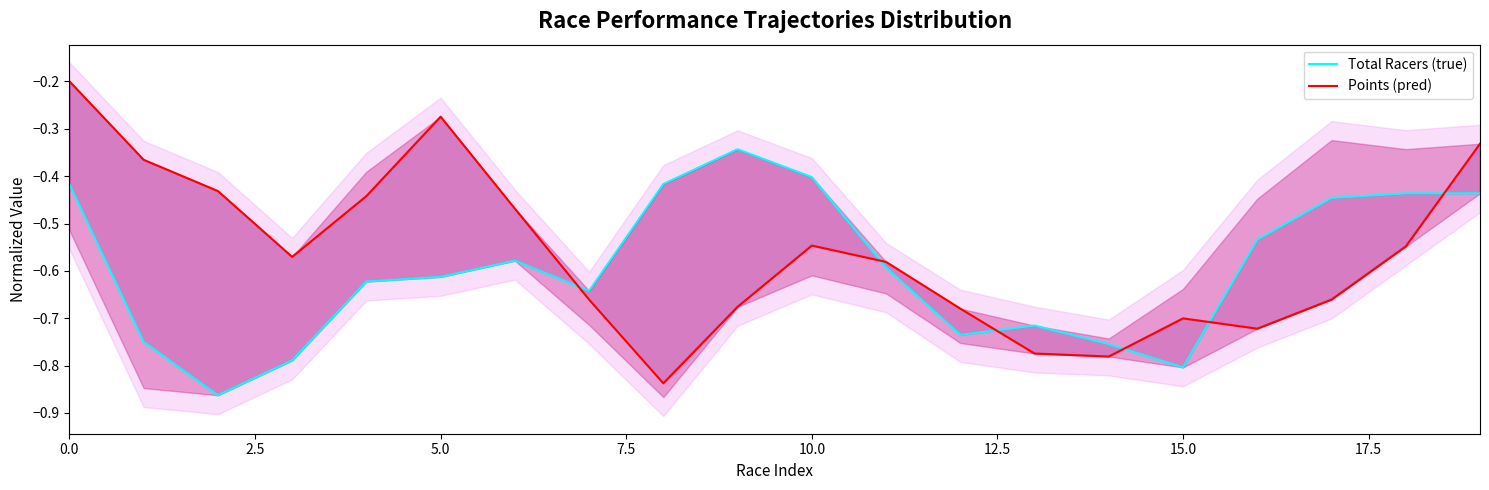

At 14, list the series in order from largest to smallest.

Total Racers (true), Points (pred)